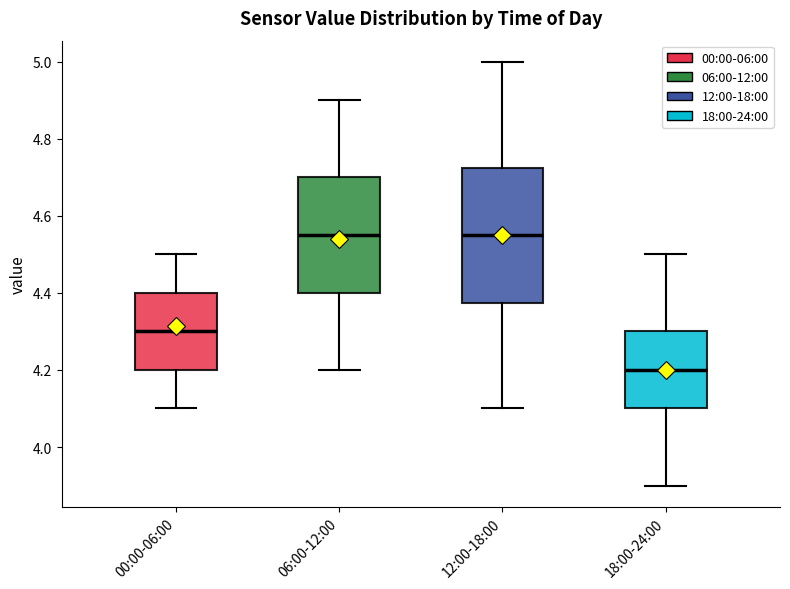

Where does the lower whisker of the box for 06:00-12:00 end on the y-axis? The values are not printed on the chart, so give them approximately, as read against the axis.

4.20